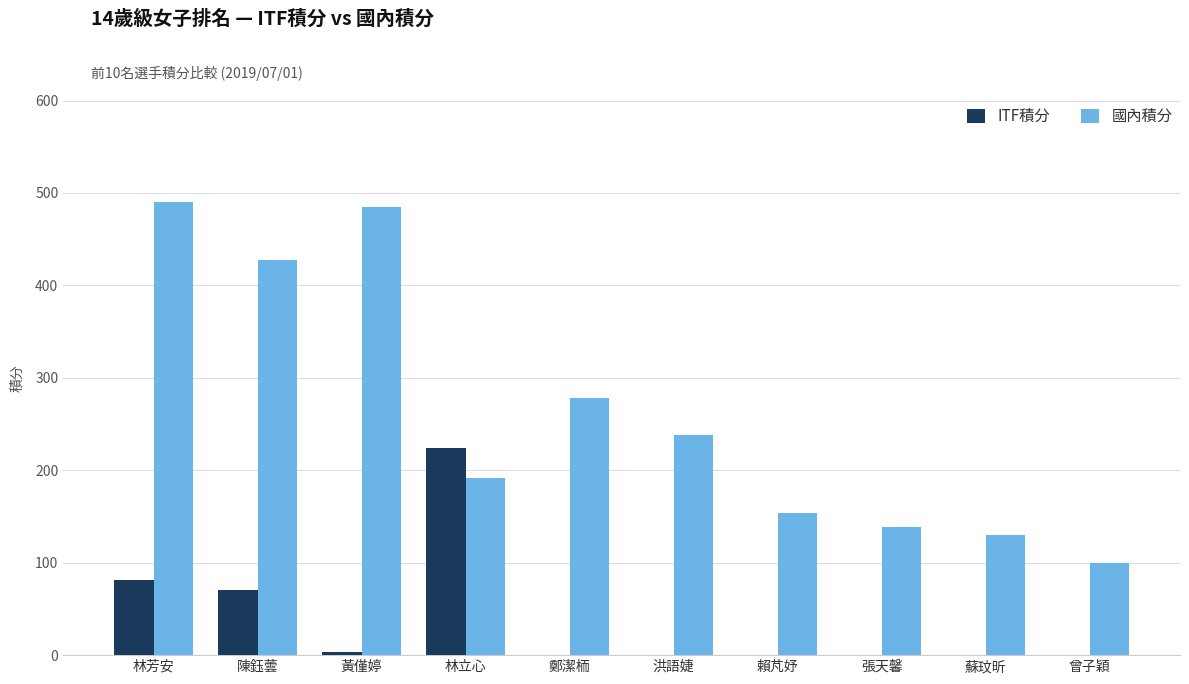

What value does the ITF積分 series have at 陳鈺蕓?

70.0